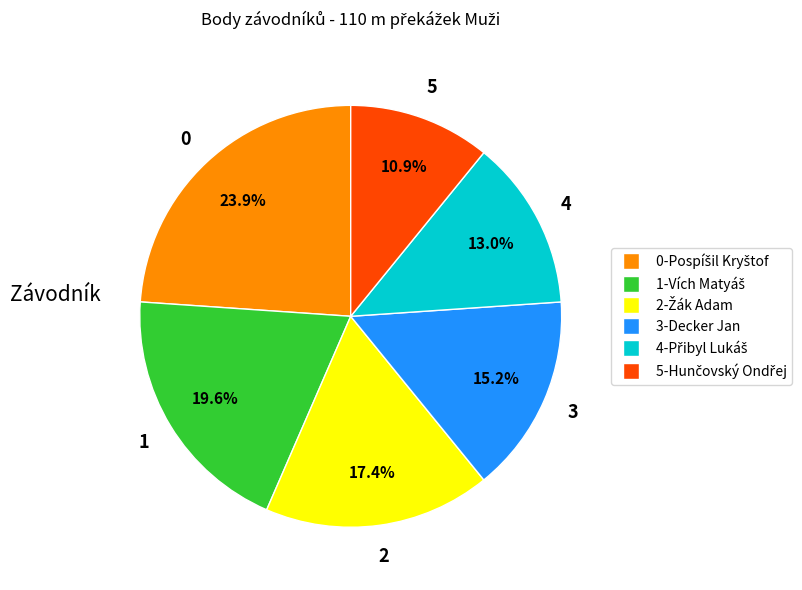

Does any single category account for the majority?

No